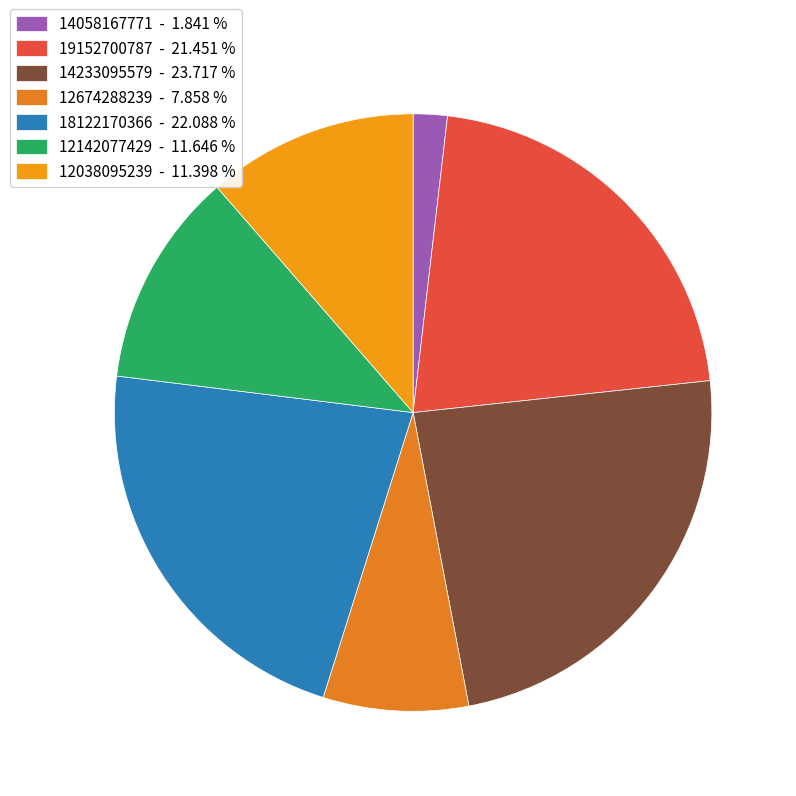

Which slice is the smallest?

14058167771